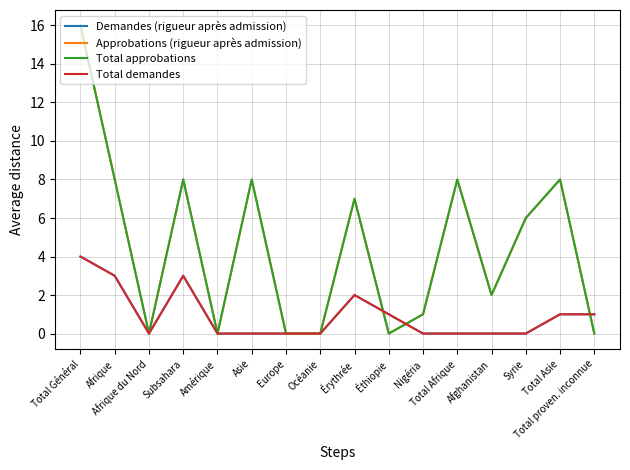

Where do Total demandes and Total approbations first cross each other?

Érythrée and Éthiopie